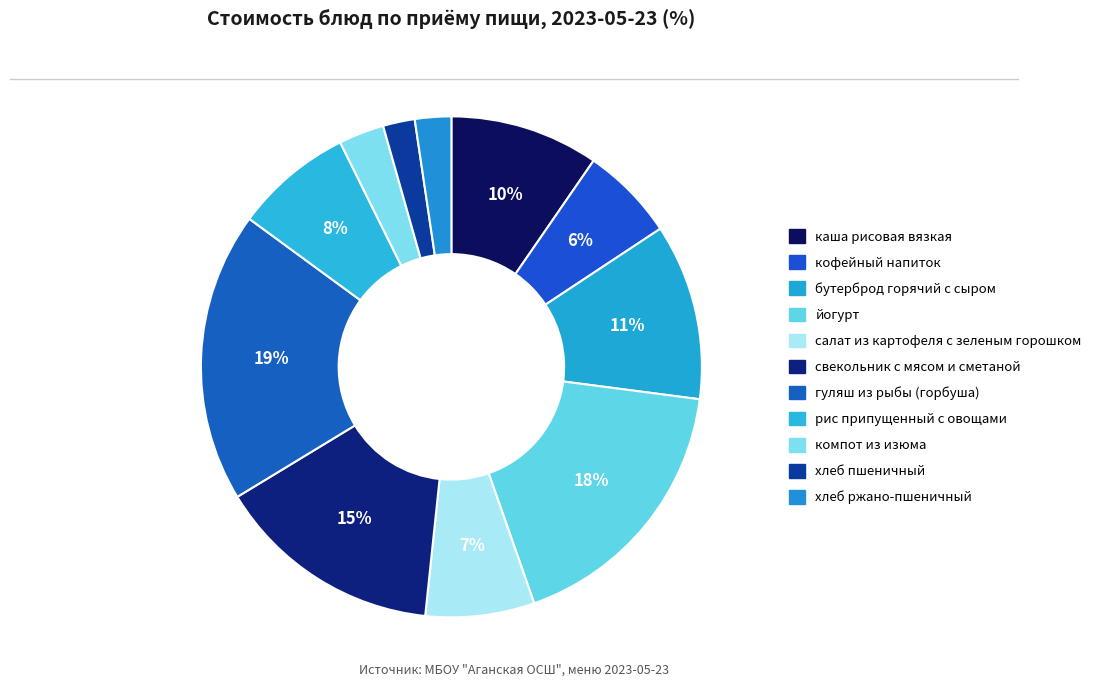

The рис припущенный с овощами slice represents 17% of the pie. True or false?

False